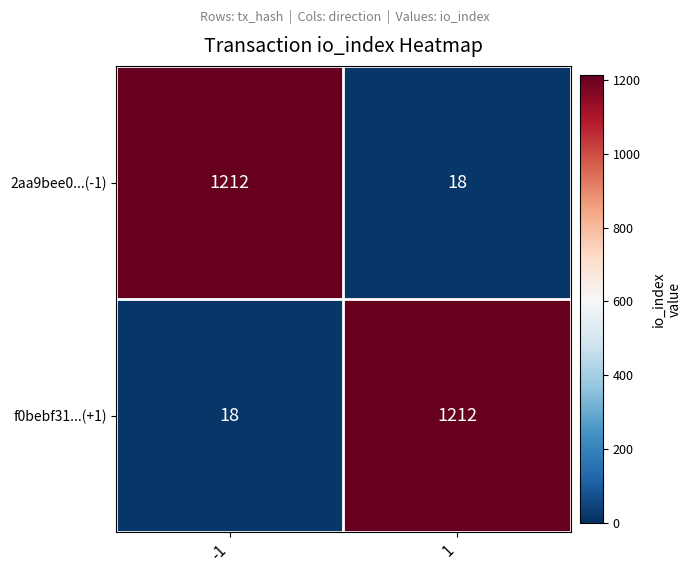

The value of 2aa9bee0...(-1) at 1 is 18. True or false?

True